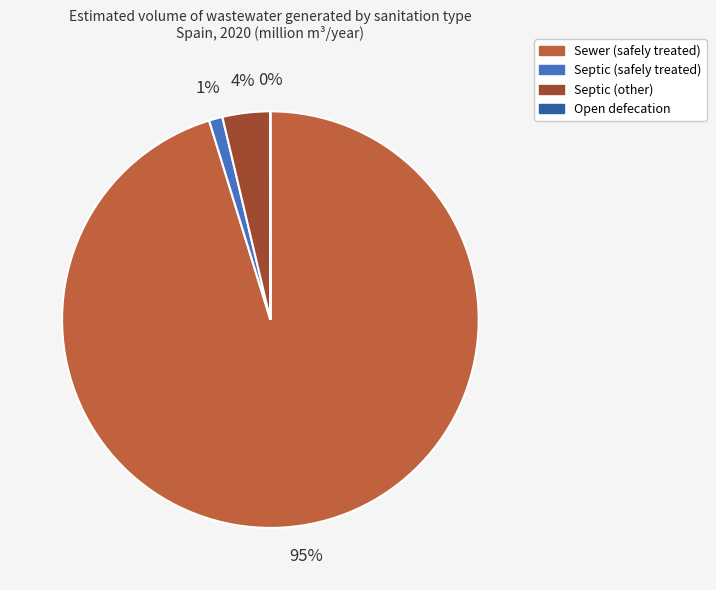

Is it true that Sewer (safely treated) is 95% of the pie?

True